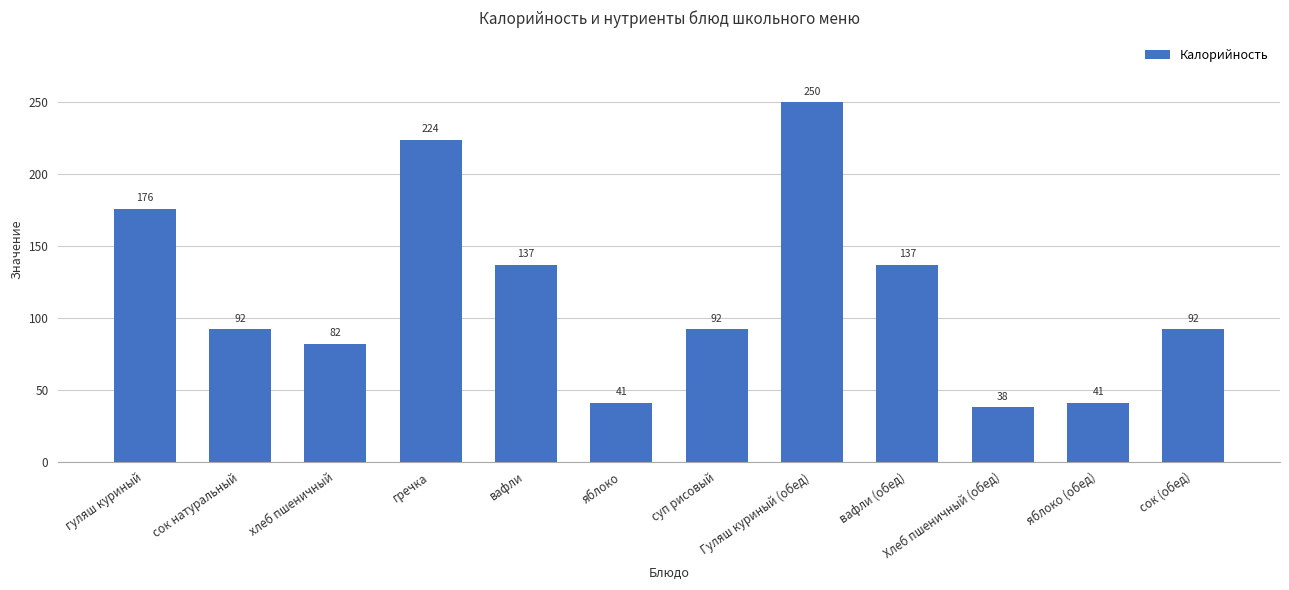

What is the maximum value shown in the chart?

250